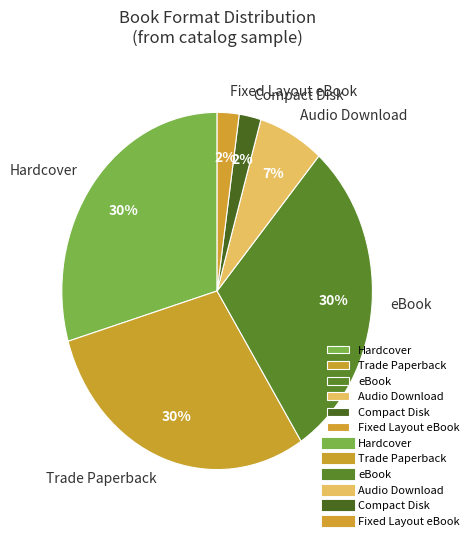

To the nearest percent, what is the average slice percentage?

17%